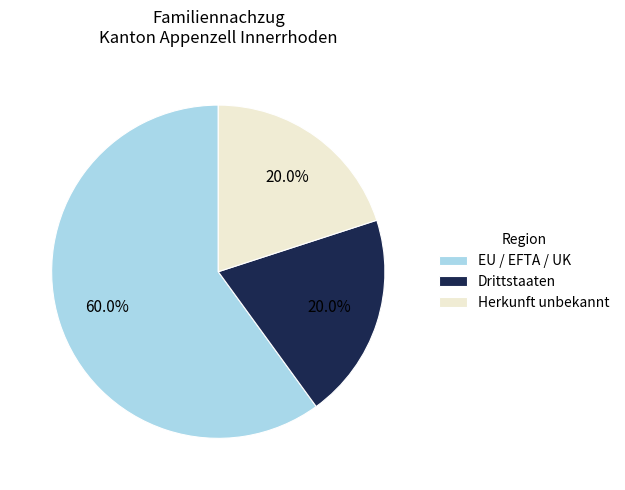

To the nearest percent, what is the difference between the largest and smallest slice percentages?

40%